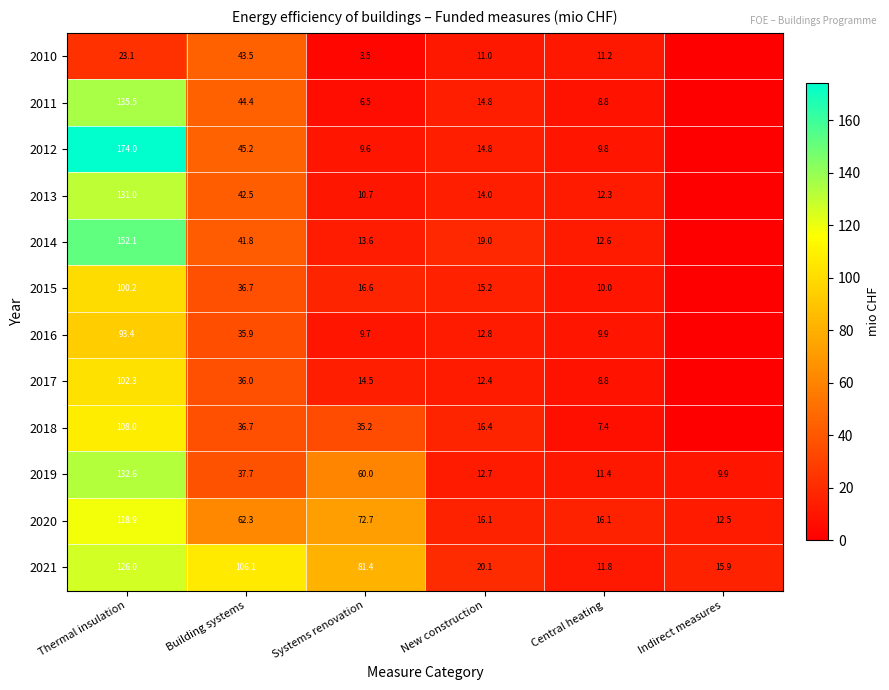

At which label does 2019 reach its minimum?

Indirect measures